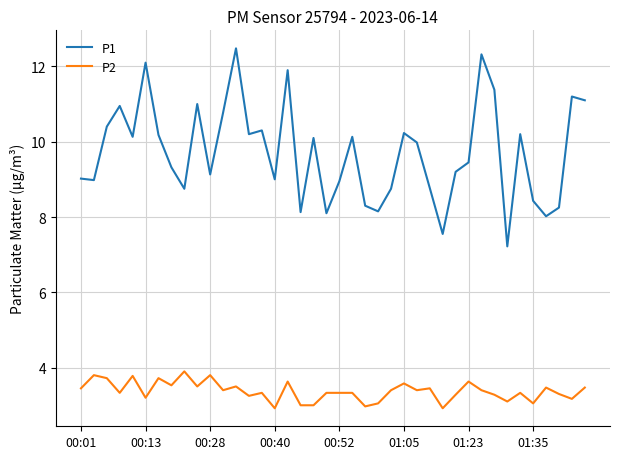

List the series in order of their peak value, highest first.

P1, P2